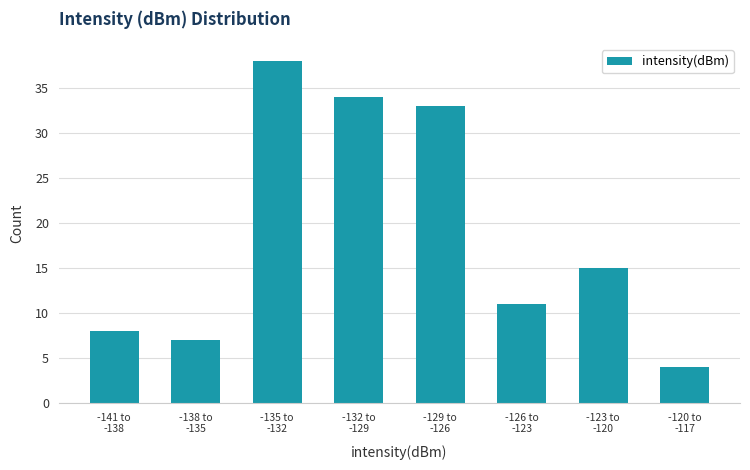

Reading right to left, extract all data points from this chart.

4	15	11	33	34	38	7	8